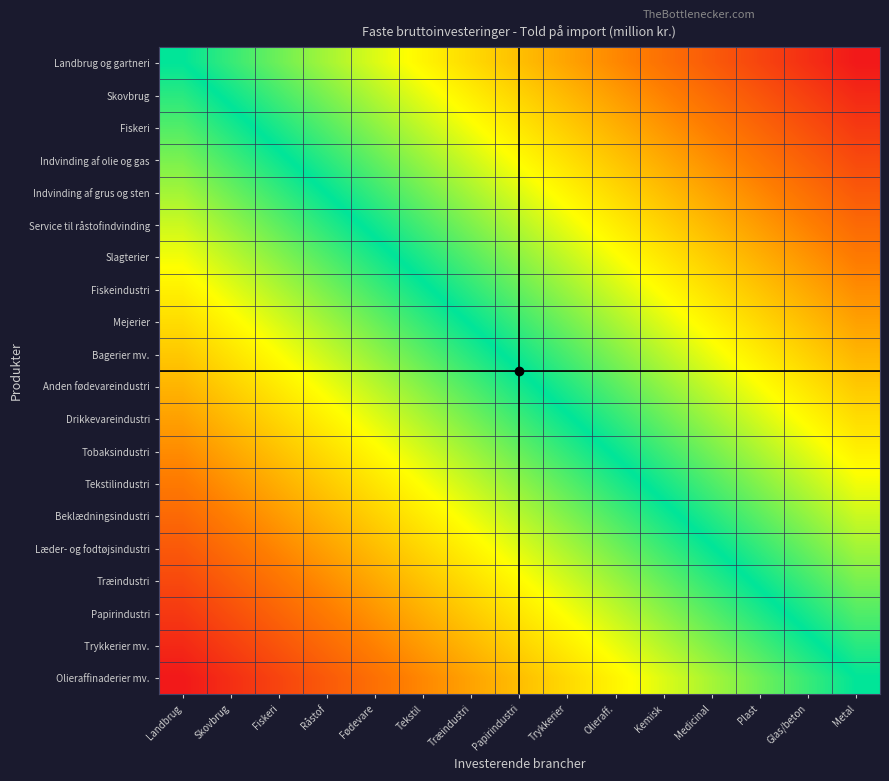

Reading left to right, extract all data points from this chart.

Landbrug og gartneri: Landbrug=0.0	Skovbrug=-7.1	Fiskeri=-14.3	Råstof=-21.4	Fødevare=-28.6	Tekstil=-35.7	Træindustri=-42.9	Papirindustri=-50.0	Trykkerier=-57.1	Olieraff.=-64.3	Kemisk=-71.4	Medicinal=-78.6	Plast=-85.7	Glas/beton=-92.9	Metal=-100.0
Skovbrug: Landbrug=5.3	Skovbrug=-1.9	Fiskeri=-9.0	Råstof=-16.2	Fødevare=-23.3	Tekstil=-30.5	Træindustri=-37.6	Papirindustri=-44.7	Trykkerier=-51.9	Olieraff.=-59.0	Kemisk=-66.2	Medicinal=-73.3	Plast=-80.5	Glas/beton=-87.6	Metal=-94.7
Fiskeri: Landbrug=10.5	Skovbrug=3.4	Fiskeri=-3.8	Råstof=-10.9	Fødevare=-18.0	Tekstil=-25.2	Træindustri=-32.3	Papirindustri=-39.5	Trykkerier=-46.6	Olieraff.=-53.8	Kemisk=-60.9	Medicinal=-68.0	Plast=-75.2	Glas/beton=-82.3	Metal=-89.5
Indvinding af olie og gas: Landbrug=15.8	Skovbrug=8.6	Fiskeri=1.5	Råstof=-5.6	Fødevare=-12.8	Tekstil=-19.9	Træindustri=-27.1	Papirindustri=-34.2	Trykkerier=-41.4	Olieraff.=-48.5	Kemisk=-55.6	Medicinal=-62.8	Plast=-69.9	Glas/beton=-77.1	Metal=-84.2
Indvinding af grus og sten: Landbrug=21.1	Skovbrug=13.9	Fiskeri=6.8	Råstof=-0.4	Fødevare=-7.5	Tekstil=-14.7	Træindustri=-21.8	Papirindustri=-28.9	Trykkerier=-36.1	Olieraff.=-43.2	Kemisk=-50.4	Medicinal=-57.5	Plast=-64.7	Glas/beton=-71.8	Metal=-78.9
Service til råstofindvinding: Landbrug=26.3	Skovbrug=19.2	Fiskeri=12.0	Råstof=4.9	Fødevare=-2.3	Tekstil=-9.4	Træindustri=-16.5	Papirindustri=-23.7	Trykkerier=-30.8	Olieraff.=-38.0	Kemisk=-45.1	Medicinal=-52.3	Plast=-59.4	Glas/beton=-66.5	Metal=-73.7
Slagterier: Landbrug=31.6	Skovbrug=24.4	Fiskeri=17.3	Råstof=10.2	Fødevare=3.0	Tekstil=-4.1	Træindustri=-11.3	Papirindustri=-18.4	Trykkerier=-25.6	Olieraff.=-32.7	Kemisk=-39.8	Medicinal=-47.0	Plast=-54.1	Glas/beton=-61.3	Metal=-68.4
Fiskeindustri: Landbrug=36.8	Skovbrug=29.7	Fiskeri=22.6	Råstof=15.4	Fødevare=8.3	Tekstil=1.1	Træindustri=-6.0	Papirindustri=-13.2	Trykkerier=-20.3	Olieraff.=-27.4	Kemisk=-34.6	Medicinal=-41.7	Plast=-48.9	Glas/beton=-56.0	Metal=-63.2
Mejerier: Landbrug=42.1	Skovbrug=35.0	Fiskeri=27.8	Råstof=20.7	Fødevare=13.5	Tekstil=6.4	Træindustri=-0.8	Papirindustri=-7.9	Trykkerier=-15.0	Olieraff.=-22.2	Kemisk=-29.3	Medicinal=-36.5	Plast=-43.6	Glas/beton=-50.8	Metal=-57.9
Bagerier mv.: Landbrug=47.4	Skovbrug=40.2	Fiskeri=33.1	Råstof=25.9	Fødevare=18.8	Tekstil=11.7	Træindustri=4.5	Papirindustri=-2.6	Trykkerier=-9.8	Olieraff.=-16.9	Kemisk=-24.1	Medicinal=-31.2	Plast=-38.3	Glas/beton=-45.5	Metal=-52.6
Anden fødevareindustri: Landbrug=52.6	Skovbrug=45.5	Fiskeri=38.3	Råstof=31.2	Fødevare=24.1	Tekstil=16.9	Træindustri=9.8	Papirindustri=2.6	Trykkerier=-4.5	Olieraff.=-11.7	Kemisk=-18.8	Medicinal=-25.9	Plast=-33.1	Glas/beton=-40.2	Metal=-47.4
Drikkevareindustri: Landbrug=57.9	Skovbrug=50.8	Fiskeri=43.6	Råstof=36.5	Fødevare=29.3	Tekstil=22.2	Træindustri=15.0	Papirindustri=7.9	Trykkerier=0.8	Olieraff.=-6.4	Kemisk=-13.5	Medicinal=-20.7	Plast=-27.8	Glas/beton=-35.0	Metal=-42.1
Tobaksindustri: Landbrug=63.2	Skovbrug=56.0	Fiskeri=48.9	Råstof=41.7	Fødevare=34.6	Tekstil=27.4	Træindustri=20.3	Papirindustri=13.2	Trykkerier=6.0	Olieraff.=-1.1	Kemisk=-8.3	Medicinal=-15.4	Plast=-22.6	Glas/beton=-29.7	Metal=-36.8
Tekstilindustri: Landbrug=68.4	Skovbrug=61.3	Fiskeri=54.1	Råstof=47.0	Fødevare=39.8	Tekstil=32.7	Træindustri=25.6	Papirindustri=18.4	Trykkerier=11.3	Olieraff.=4.1	Kemisk=-3.0	Medicinal=-10.2	Plast=-17.3	Glas/beton=-24.4	Metal=-31.6
Beklædningsindustri: Landbrug=73.7	Skovbrug=66.5	Fiskeri=59.4	Råstof=52.3	Fødevare=45.1	Tekstil=38.0	Træindustri=30.8	Papirindustri=23.7	Trykkerier=16.5	Olieraff.=9.4	Kemisk=2.3	Medicinal=-4.9	Plast=-12.0	Glas/beton=-19.2	Metal=-26.3
Læder- og fodtøjsindustri: Landbrug=78.9	Skovbrug=71.8	Fiskeri=64.7	Råstof=57.5	Fødevare=50.4	Tekstil=43.2	Træindustri=36.1	Papirindustri=28.9	Trykkerier=21.8	Olieraff.=14.7	Kemisk=7.5	Medicinal=0.4	Plast=-6.8	Glas/beton=-13.9	Metal=-21.1
Træindustri: Landbrug=84.2	Skovbrug=77.1	Fiskeri=69.9	Råstof=62.8	Fødevare=55.6	Tekstil=48.5	Træindustri=41.4	Papirindustri=34.2	Trykkerier=27.1	Olieraff.=19.9	Kemisk=12.8	Medicinal=5.6	Plast=-1.5	Glas/beton=-8.6	Metal=-15.8
Papirindustri: Landbrug=89.5	Skovbrug=82.3	Fiskeri=75.2	Råstof=68.0	Fødevare=60.9	Tekstil=53.8	Træindustri=46.6	Papirindustri=39.5	Trykkerier=32.3	Olieraff.=25.2	Kemisk=18.0	Medicinal=10.9	Plast=3.8	Glas/beton=-3.4	Metal=-10.5
Trykkerier mv.: Landbrug=94.7	Skovbrug=87.6	Fiskeri=80.5	Råstof=73.3	Fødevare=66.2	Tekstil=59.0	Træindustri=51.9	Papirindustri=44.7	Trykkerier=37.6	Olieraff.=30.5	Kemisk=23.3	Medicinal=16.2	Plast=9.0	Glas/beton=1.9	Metal=-5.3
Olieraffinaderier mv.: Landbrug=100.0	Skovbrug=92.9	Fiskeri=85.7	Råstof=78.6	Fødevare=71.4	Tekstil=64.3	Træindustri=57.1	Papirindustri=50.0	Trykkerier=42.9	Olieraff.=35.7	Kemisk=28.6	Medicinal=21.4	Plast=14.3	Glas/beton=7.1	Metal=0.0